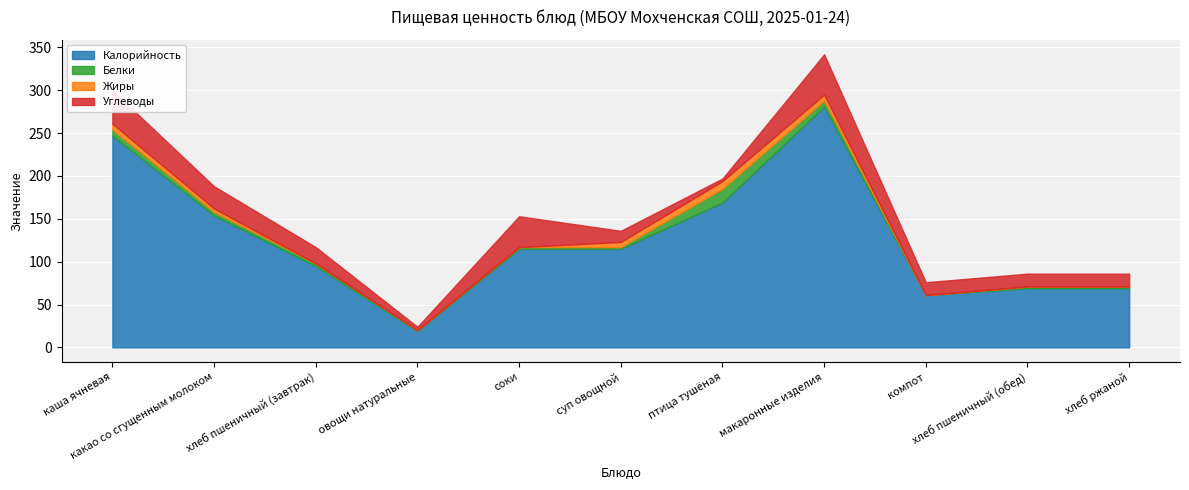

At which category is the sum across all series the highest?

макаронные изделия